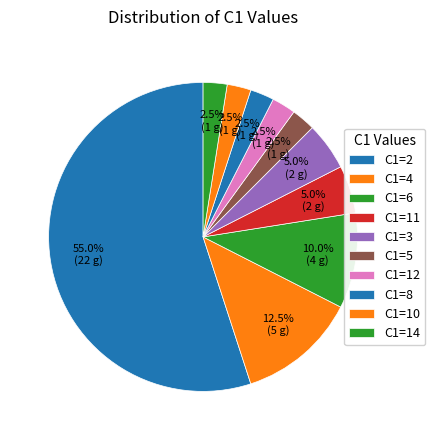

How many segments does this pie chart have?

10